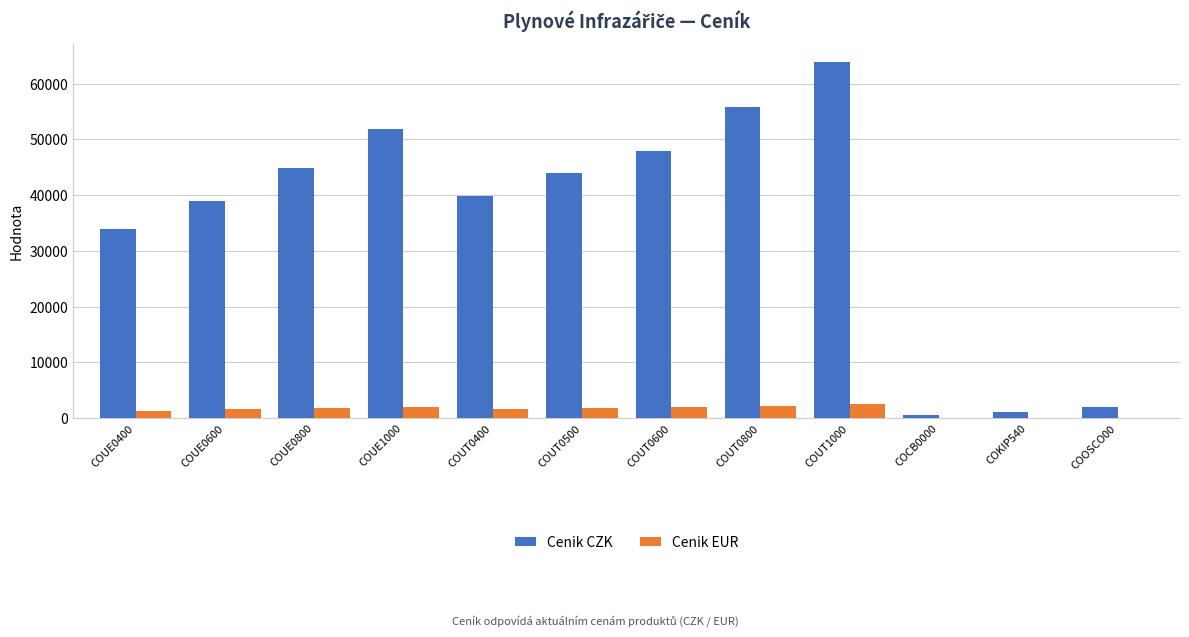

What is the maximum value shown in the chart?

63900